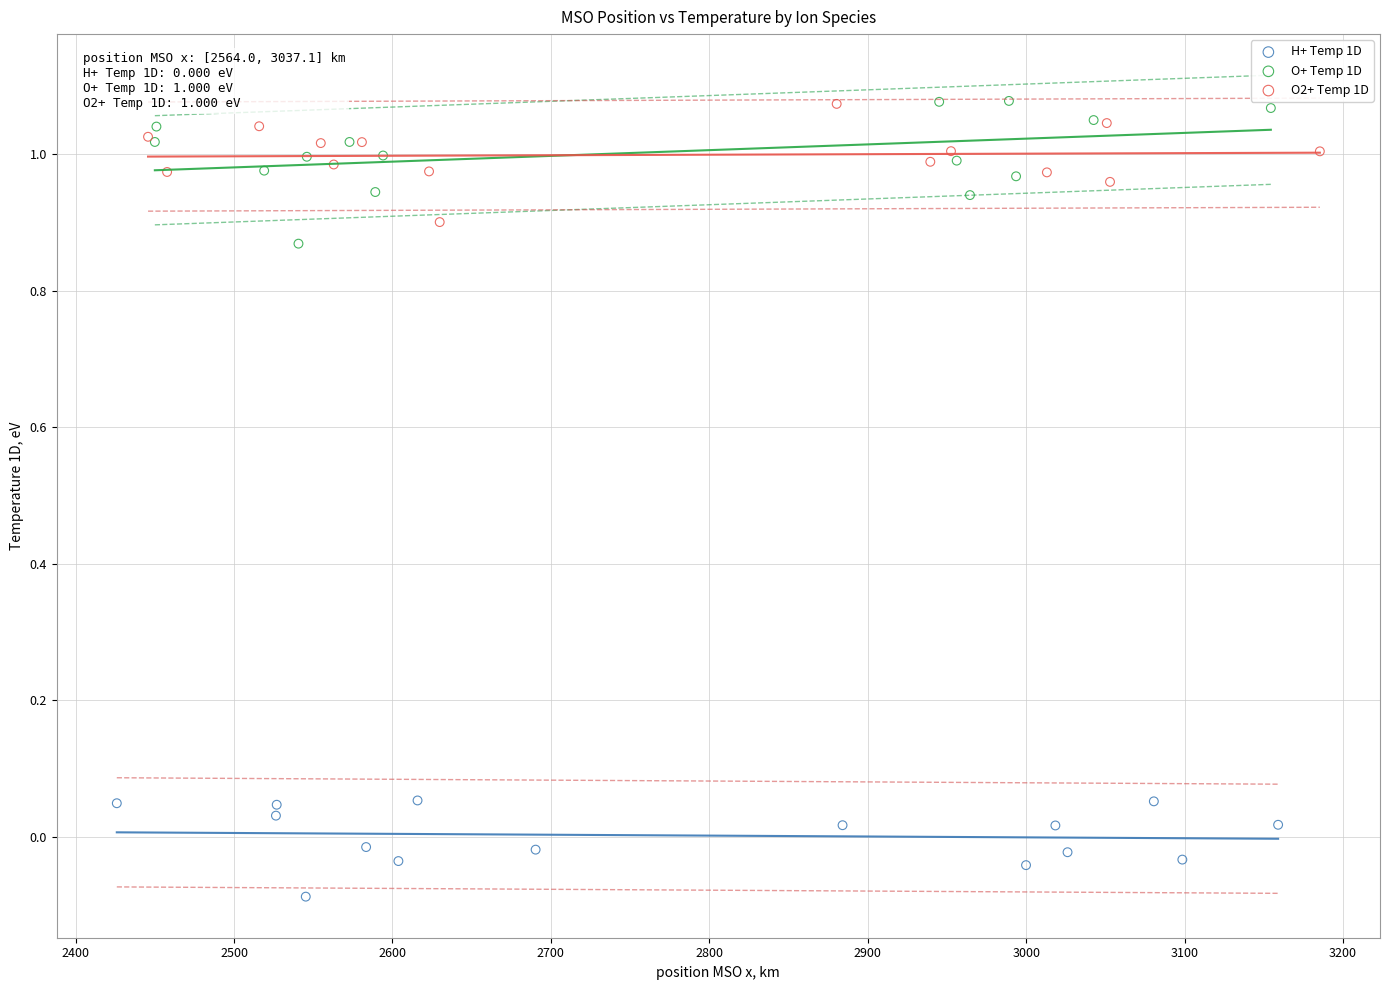

Which series contains the lowest Y value?

H+ Temp 1D